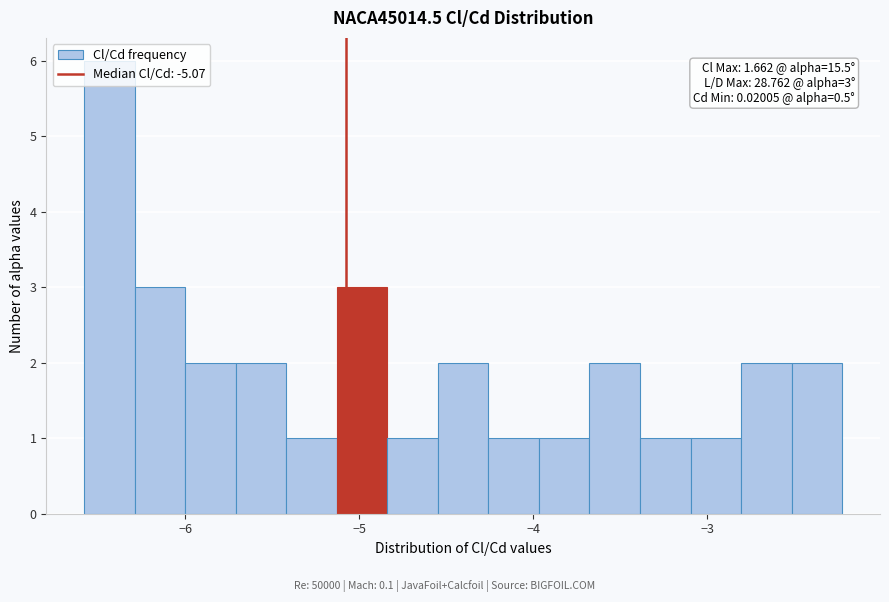

Read against the x-axis, roughly where is the centre of the tallest bar?

-6.4